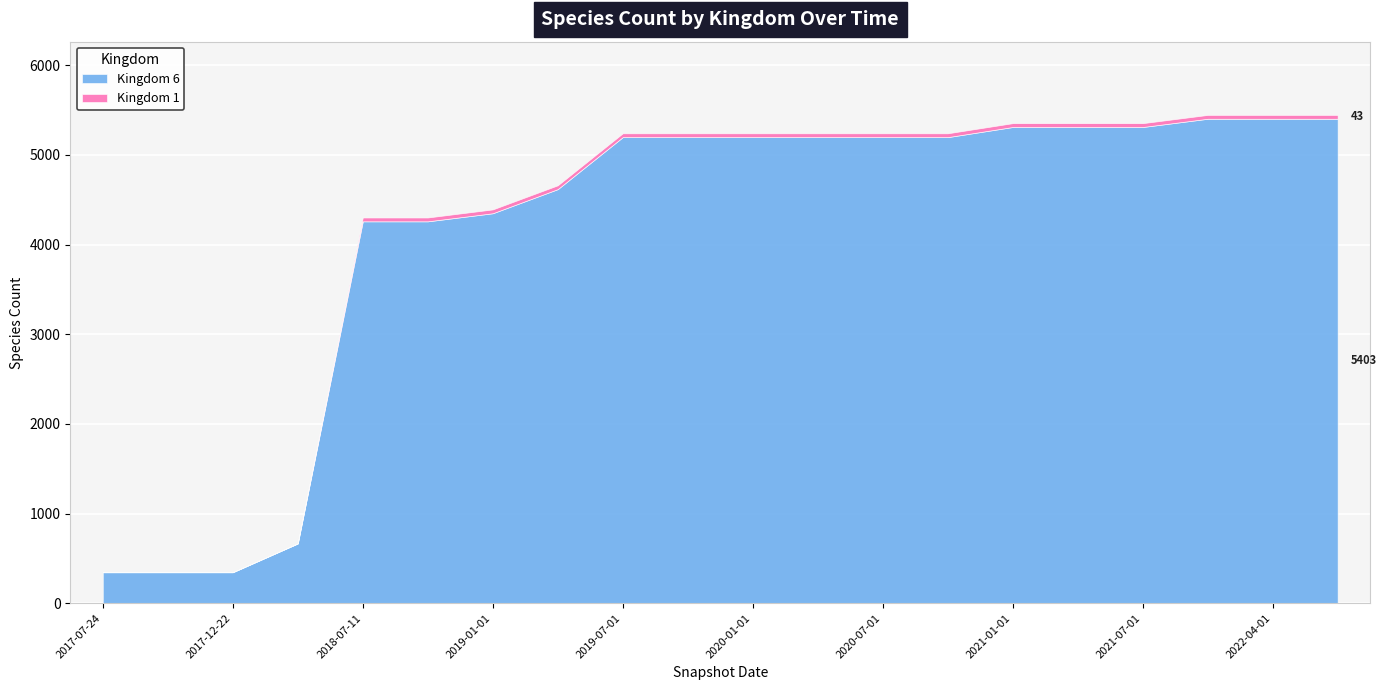

True or false: Kingdom 6 and Kingdom 1 intersect in this chart.

False